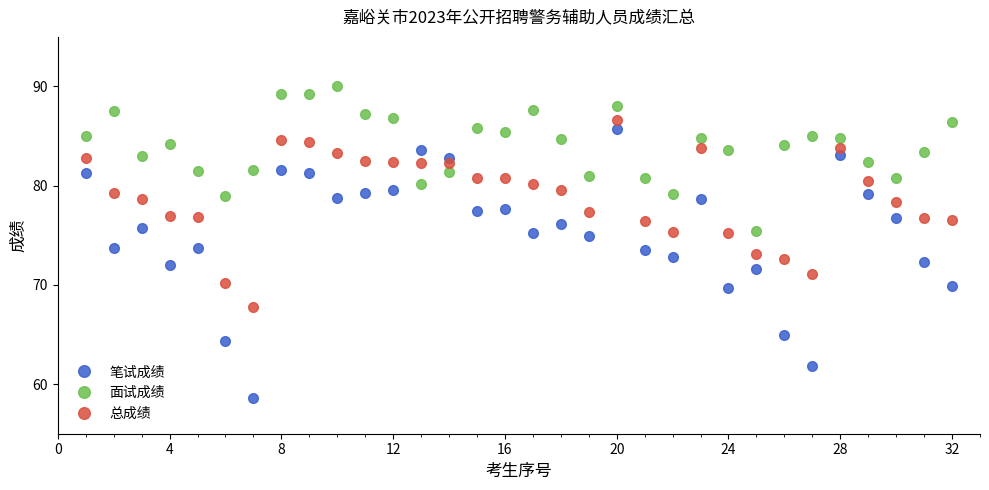

Which series has the largest range (max minus min)?

笔试成绩